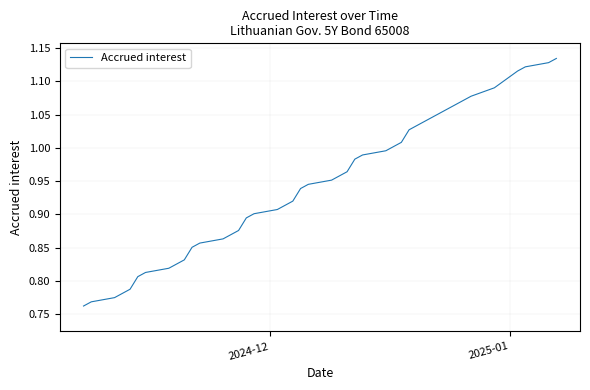

What is the difference between the maximum and minimum values?

0.4